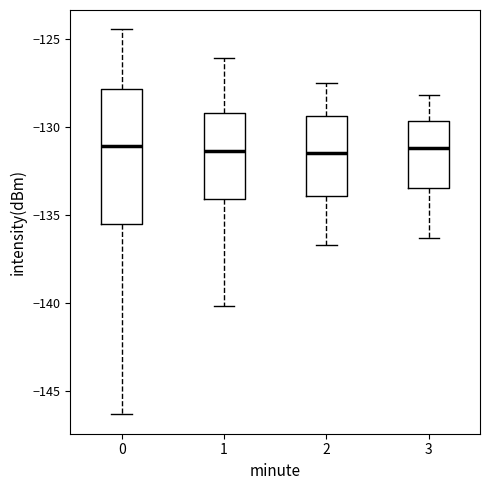

Reading left to right, transcribe this box plot: for each box, give where its median line is, the range the box spans, and where its two whiskers end, as read against the y-axis. The values are not printed on the chart, so give them approximately, as read against the axis.

0: median -131.0, box -135.5 to -128.0, whiskers -146.5 to -124.5
1: median -131.5, box -134.0 to -129.0, whiskers -140.0 to -126.0
2: median -131.5, box -134.0 to -129.5, whiskers -136.5 to -127.5
3: median -131.0, box -133.5 to -129.5, whiskers -136.5 to -128.0